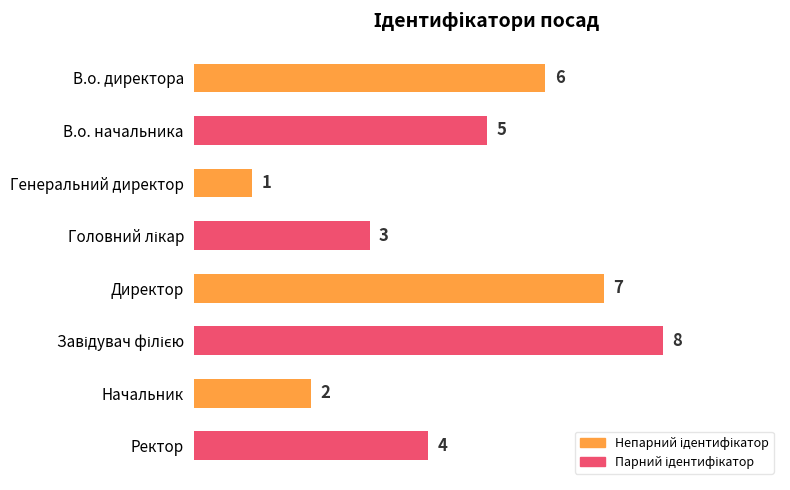

Which category has the lowest value across all series?

Генеральний директор